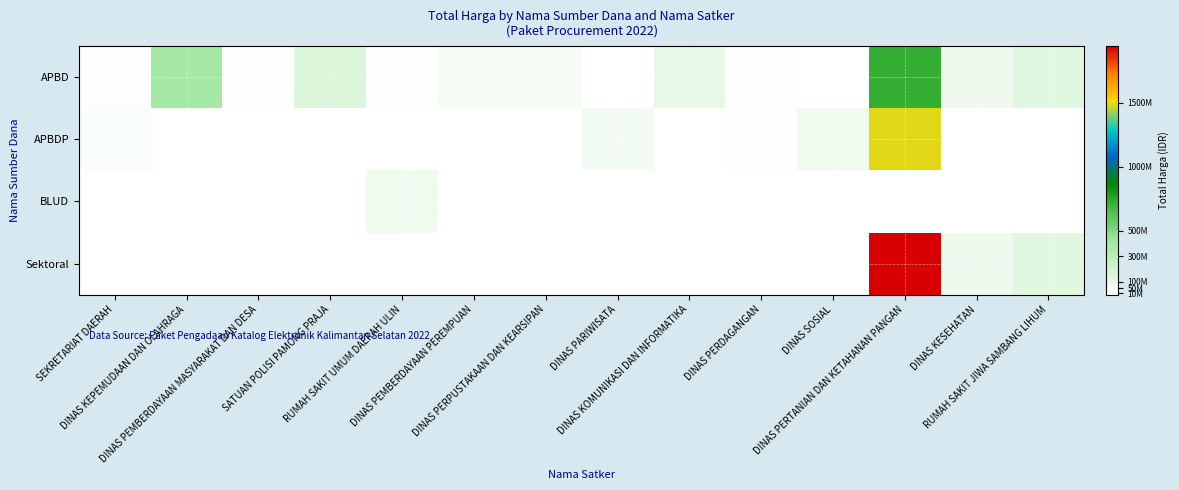

True or false: APBDP has a value of 14750000.0 at DINAS PERDAGANGAN.

True